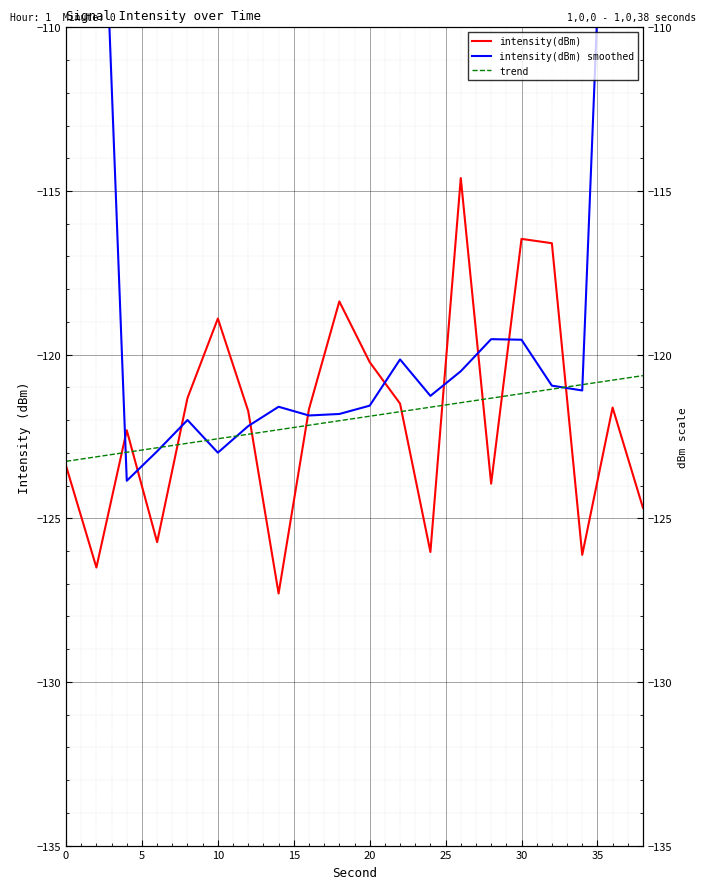

True or false: intensity(dBm) smoothed has a value of -59.7 at 14.

False